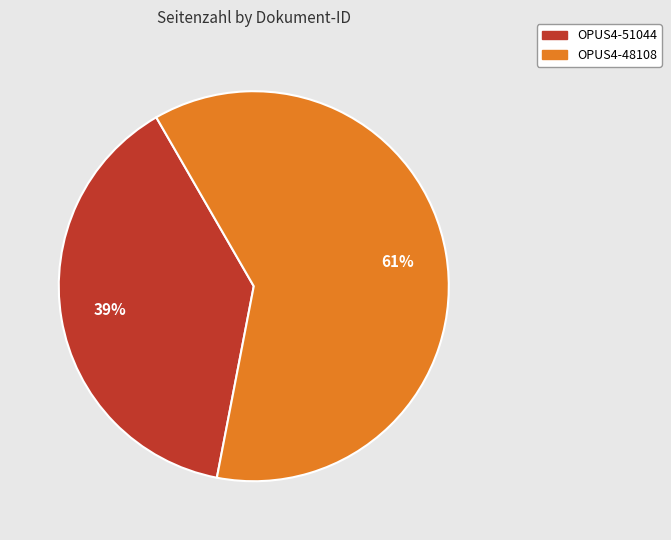

How many segments does this pie chart have?

2